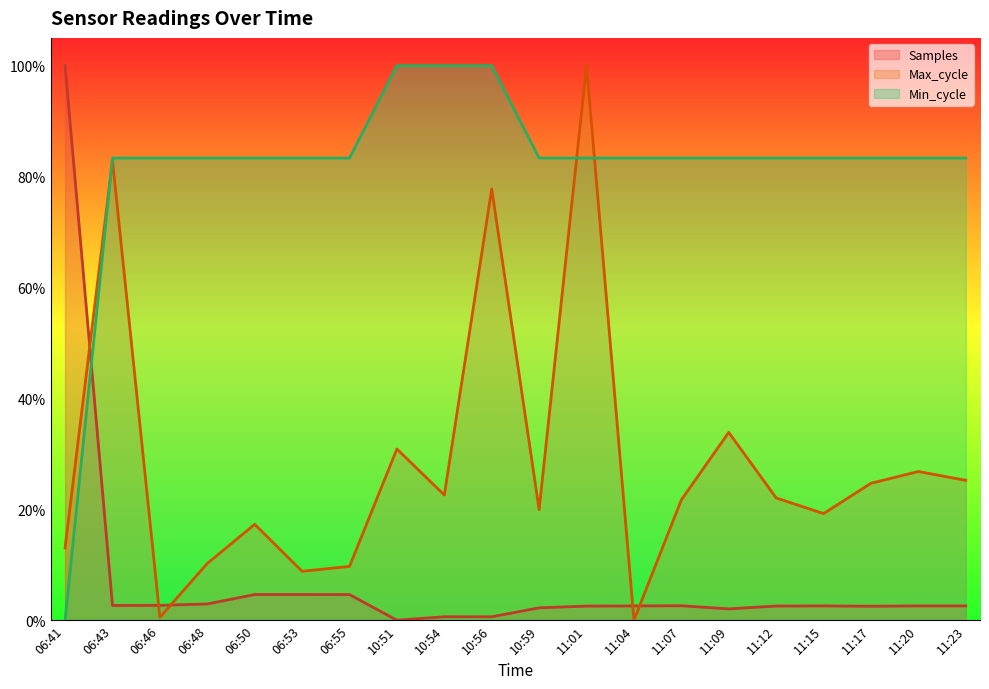

Rank the series by their maximum value, from lowest to highest.

Samples, Max_cycle, Min_cycle